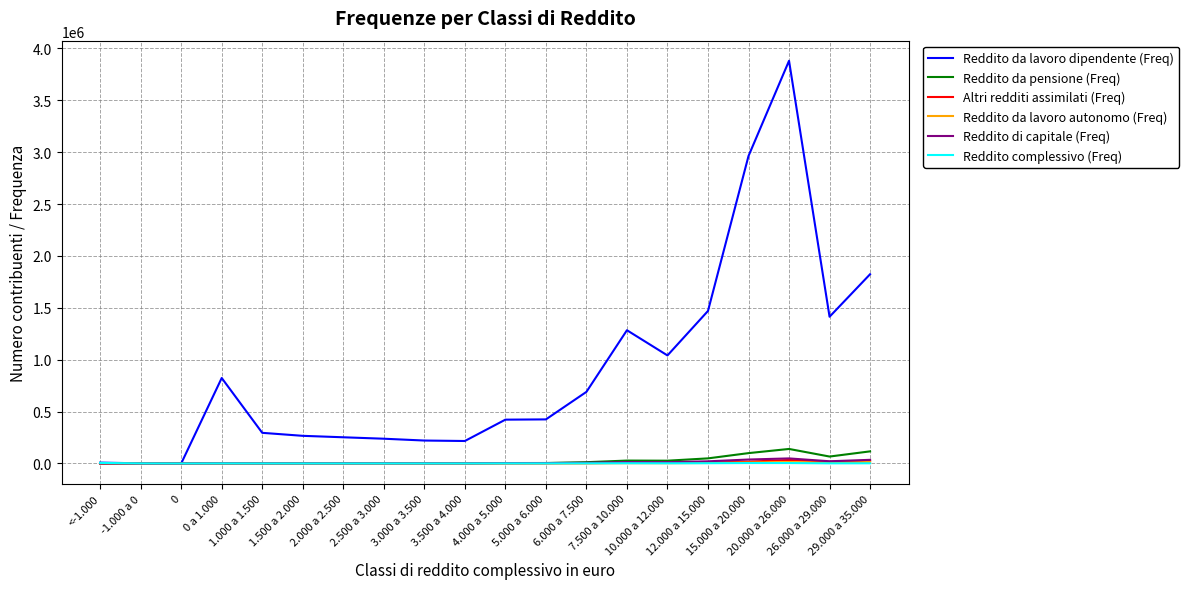

What value does the Reddito da lavoro autonomo (Freq) series have at 7.500 a 10.000?

2858